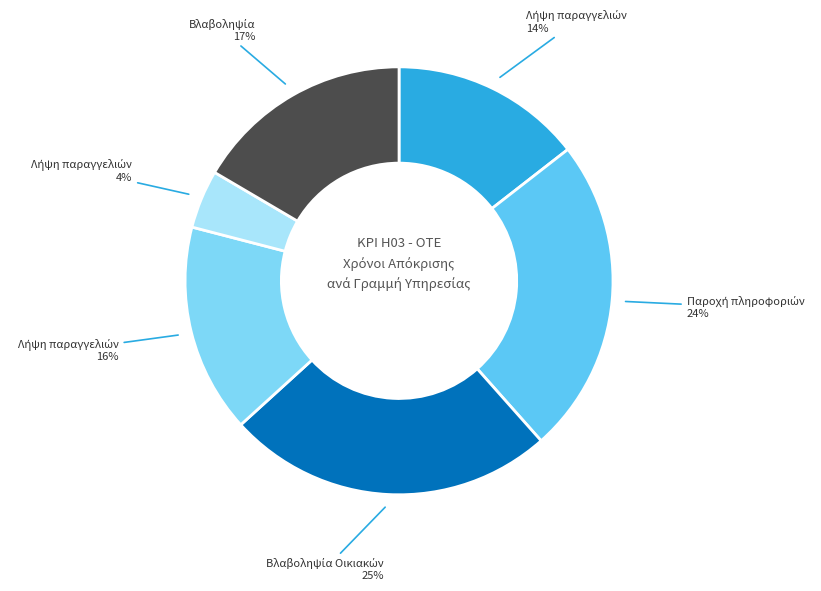

How many slices are in this pie chart?

6